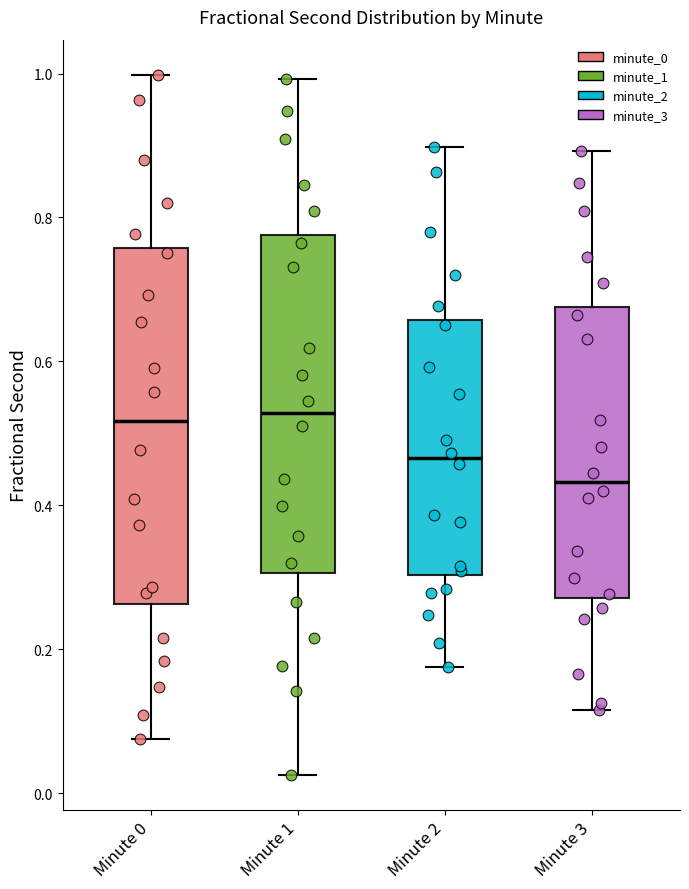

Reading left to right, transcribe this box plot: for each box, give where its median line is, the range the box spans, and where its two whiskers end, as read against the y-axis. The values are not printed on the chart, so give them approximately, as read against the axis.

Minute 0: median 0.52, box 0.26 to 0.76, whiskers 0.08 to 1.00
Minute 1: median 0.52, box 0.30 to 0.78, whiskers 0.02 to 1.00
Minute 2: median 0.46, box 0.30 to 0.66, whiskers 0.18 to 0.90
Minute 3: median 0.44, box 0.28 to 0.68, whiskers 0.12 to 0.90